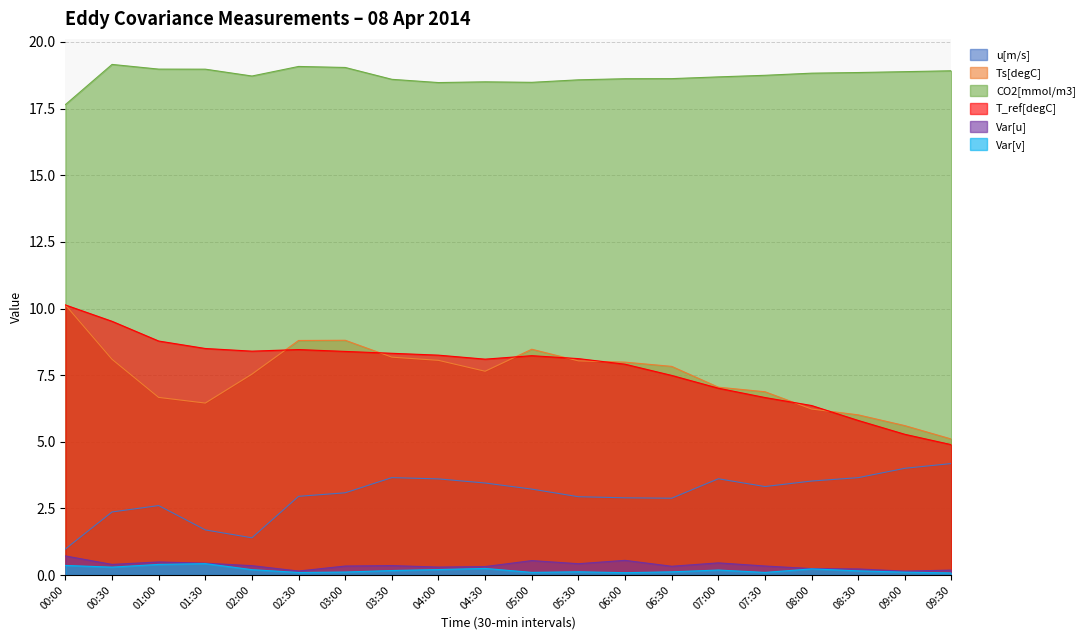

What position from the left is 02:00?

5